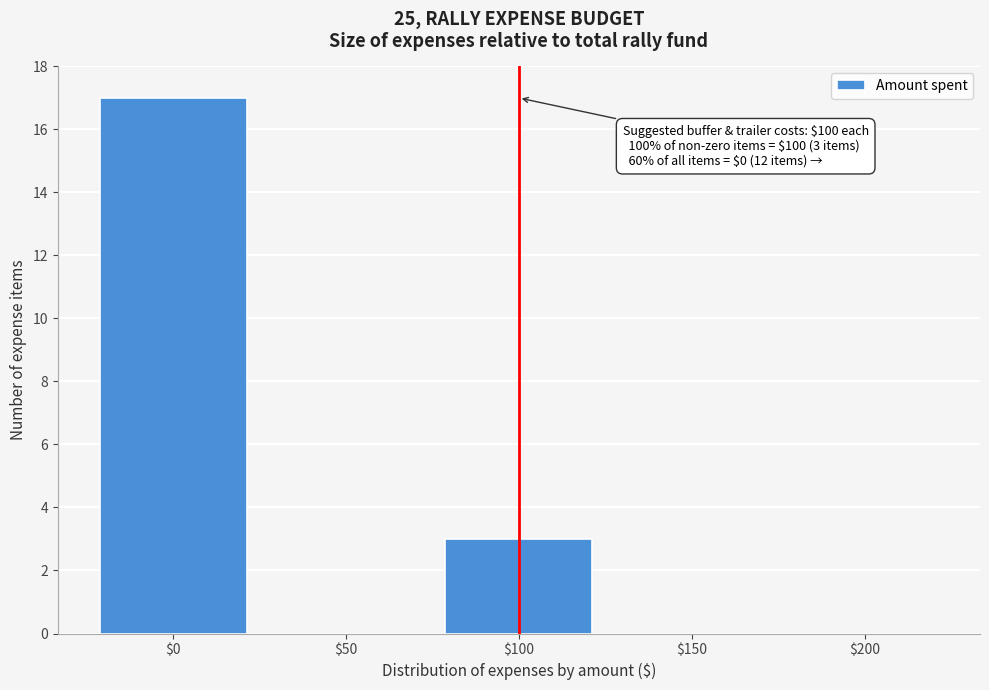

Which range on the x-axis has the tallest bar?

-25 to 25